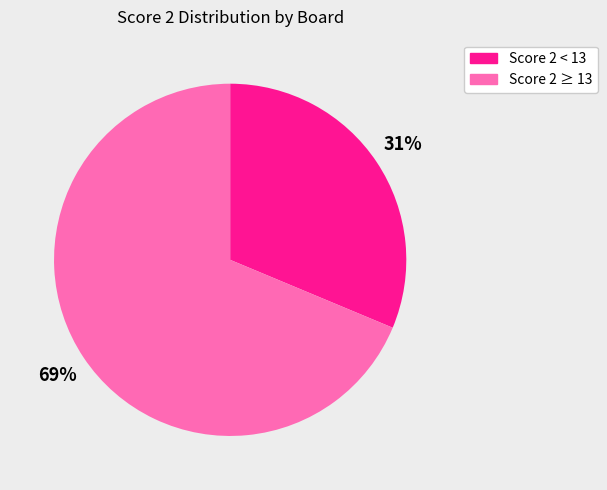

To the nearest percent, what is the average slice percentage?

50%